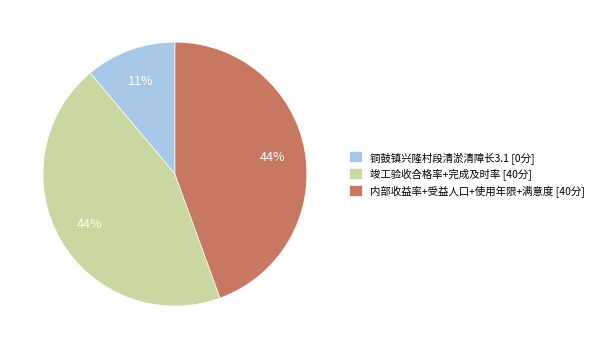

True or false: 内部收益率+受益人口+使用年限+满意度 [40分] accounts for 52% of the total.

False